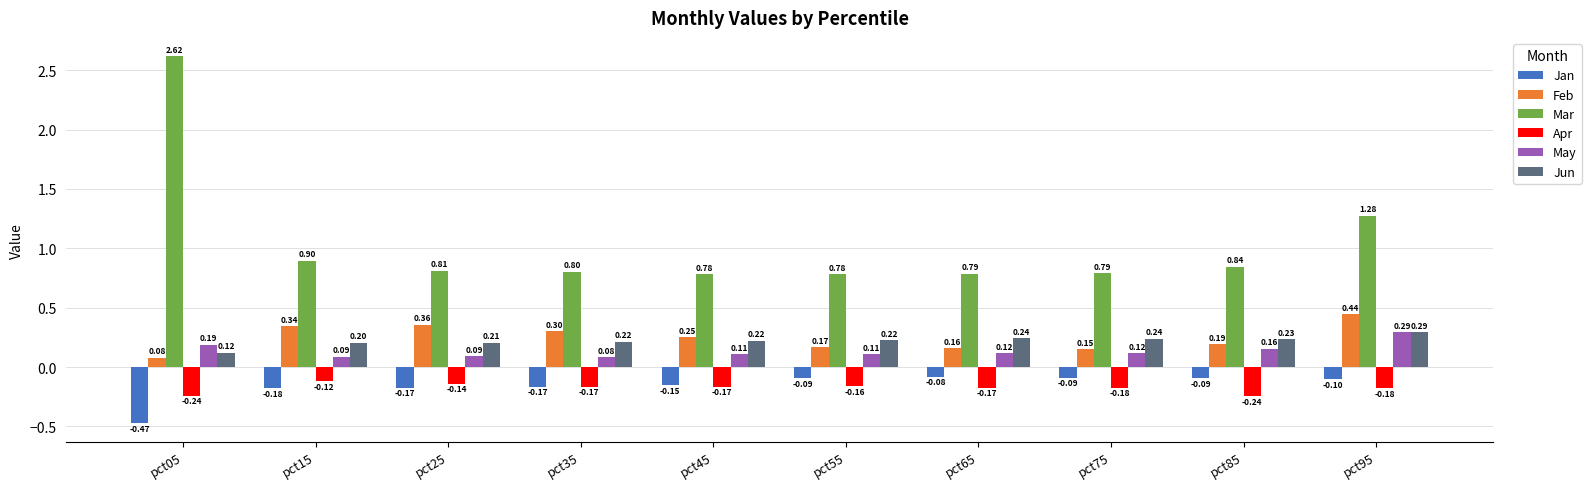

Which series has the largest total across all categories?

Mar